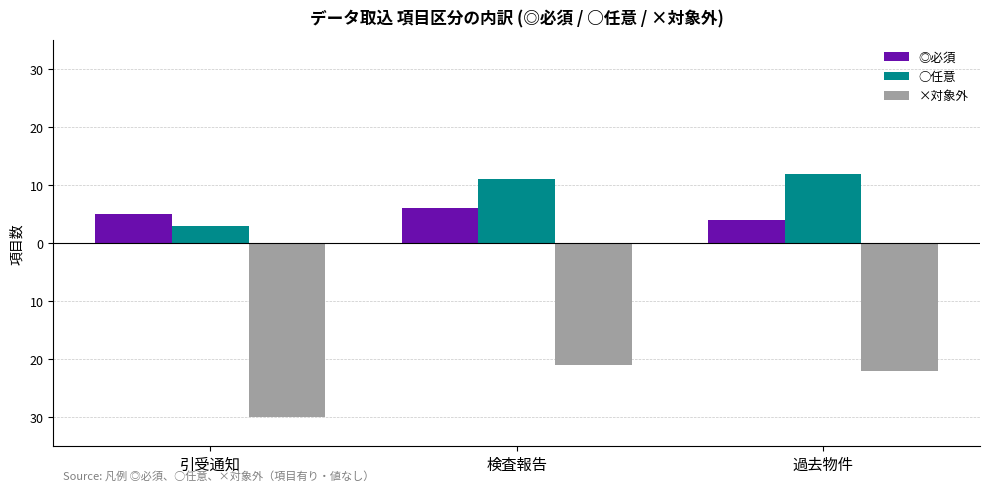

Is it true that ×対象外 equals -11 at 検査報告?

False